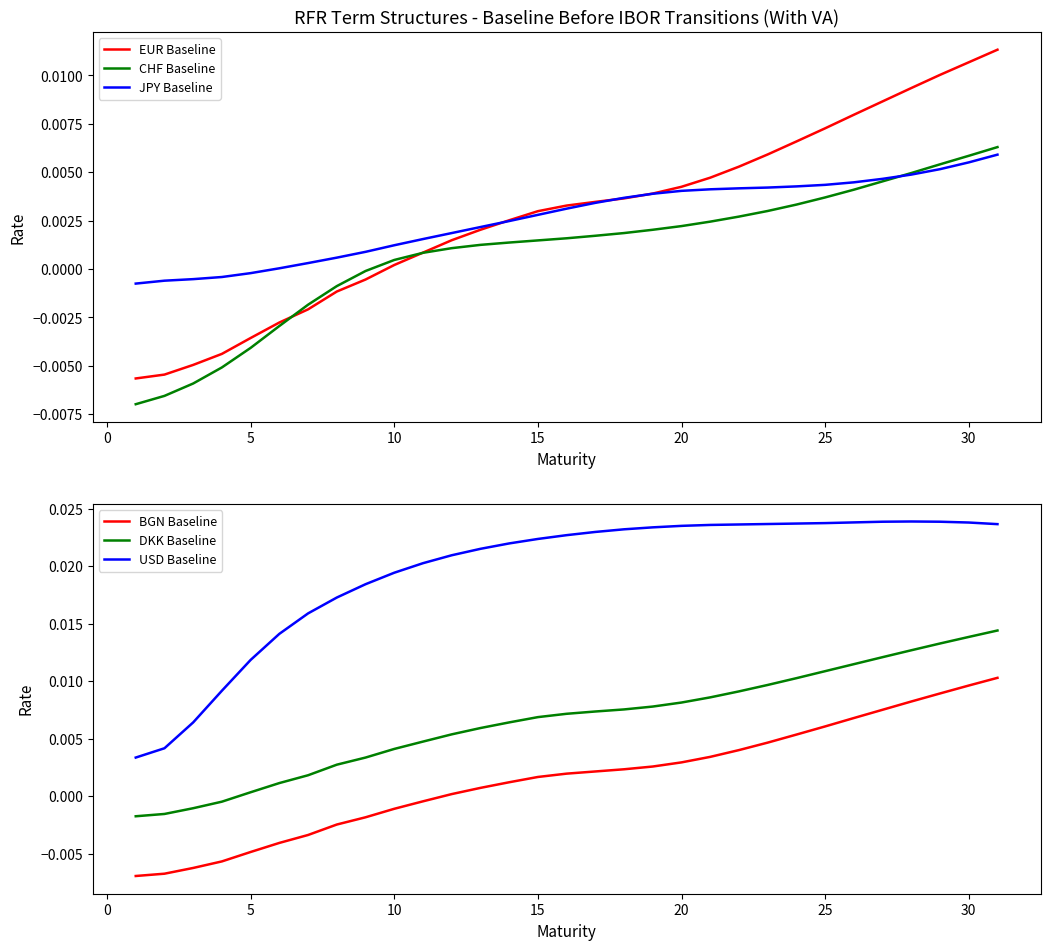

Where does the EUR Baseline series first go above 0?

10